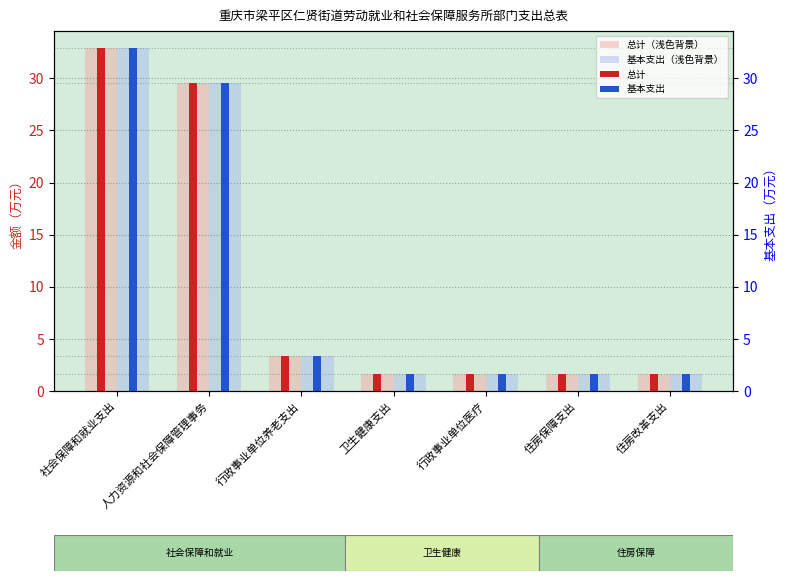

Which series has the largest range (max minus min)?

总计（浅色背景）